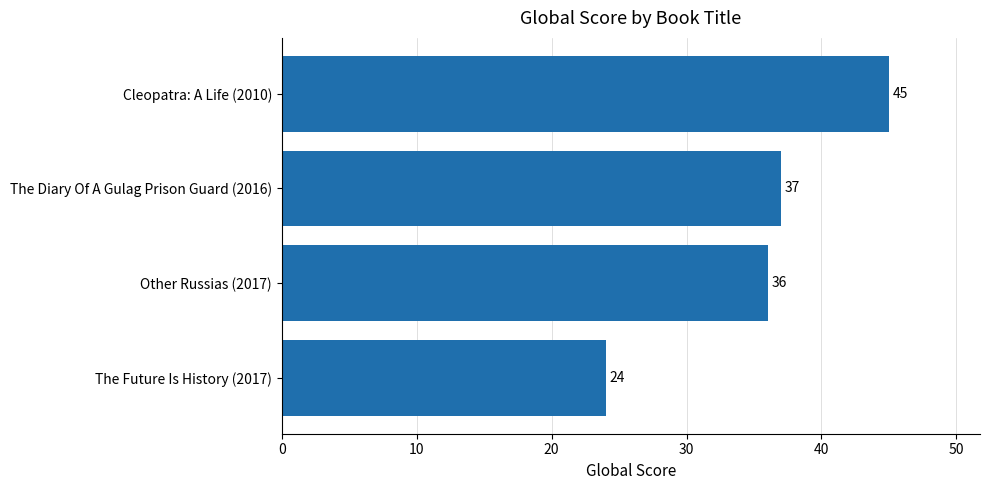

Count the number of data series in this chart.

1